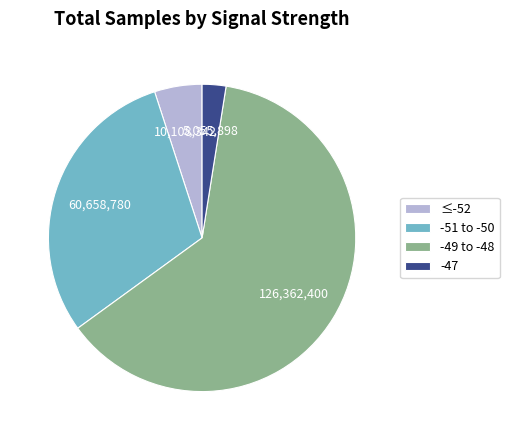

Rank the categories by value from lowest to highest.

-47, ≤-52, -51 to -50, -49 to -48